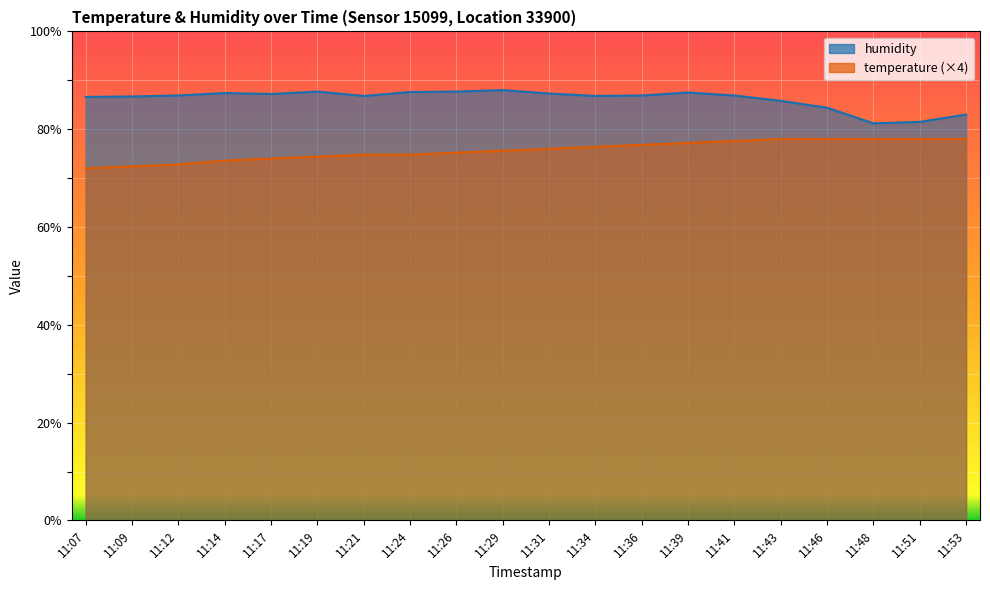

True or false: temperature and humidity cross at least once.

False